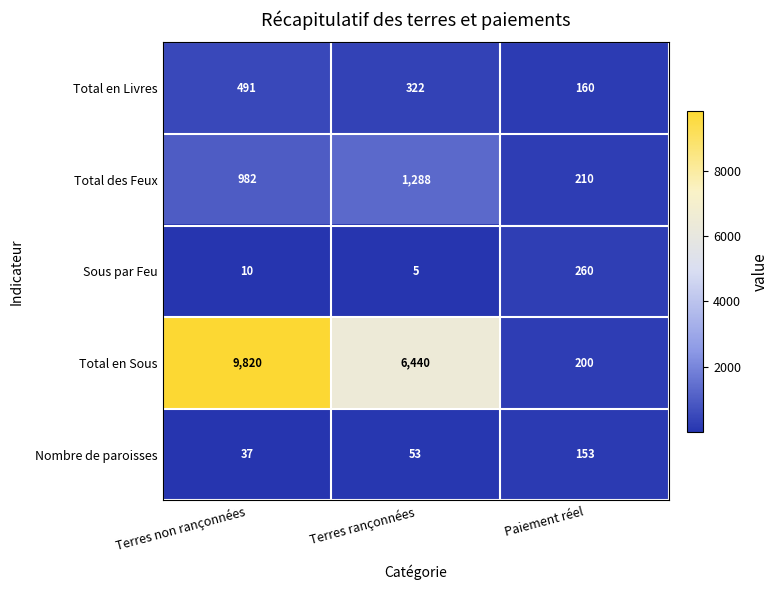

What is the sum of all Total en Livres values?

973